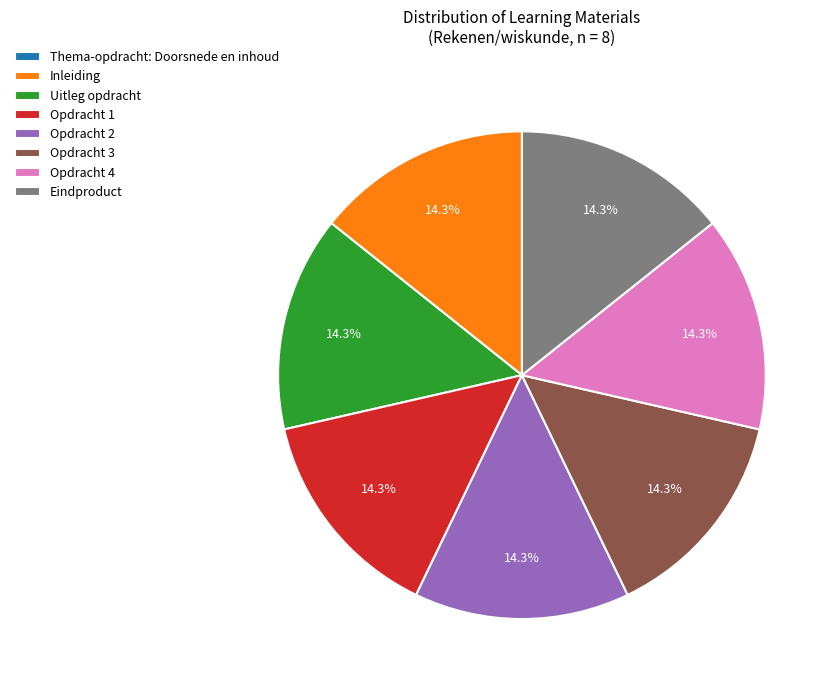

Is there a majority slice in this chart?

No